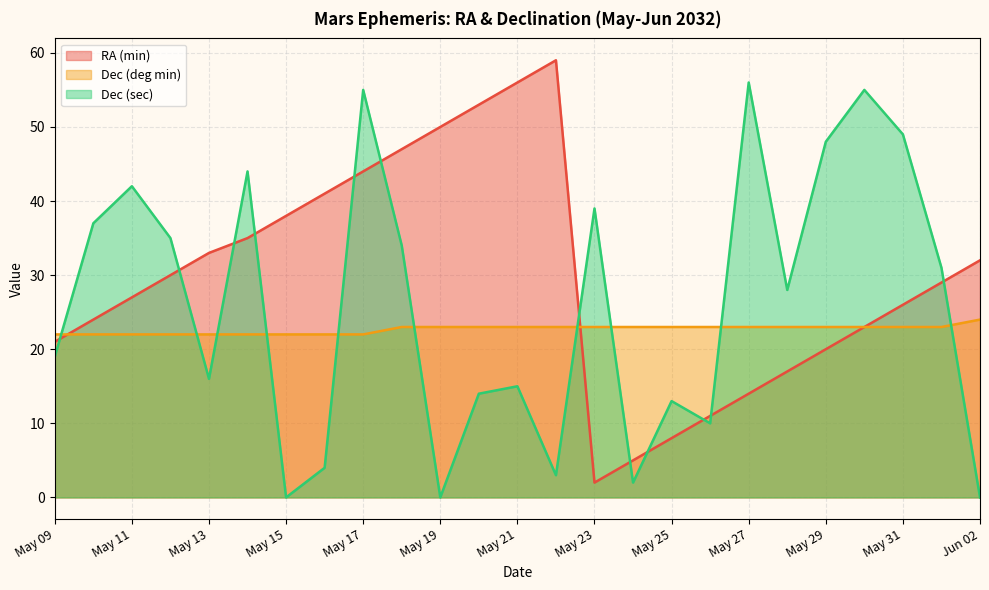

In Dec (sec), how many points are higher than both neighbors (excluding endpoints)?

8